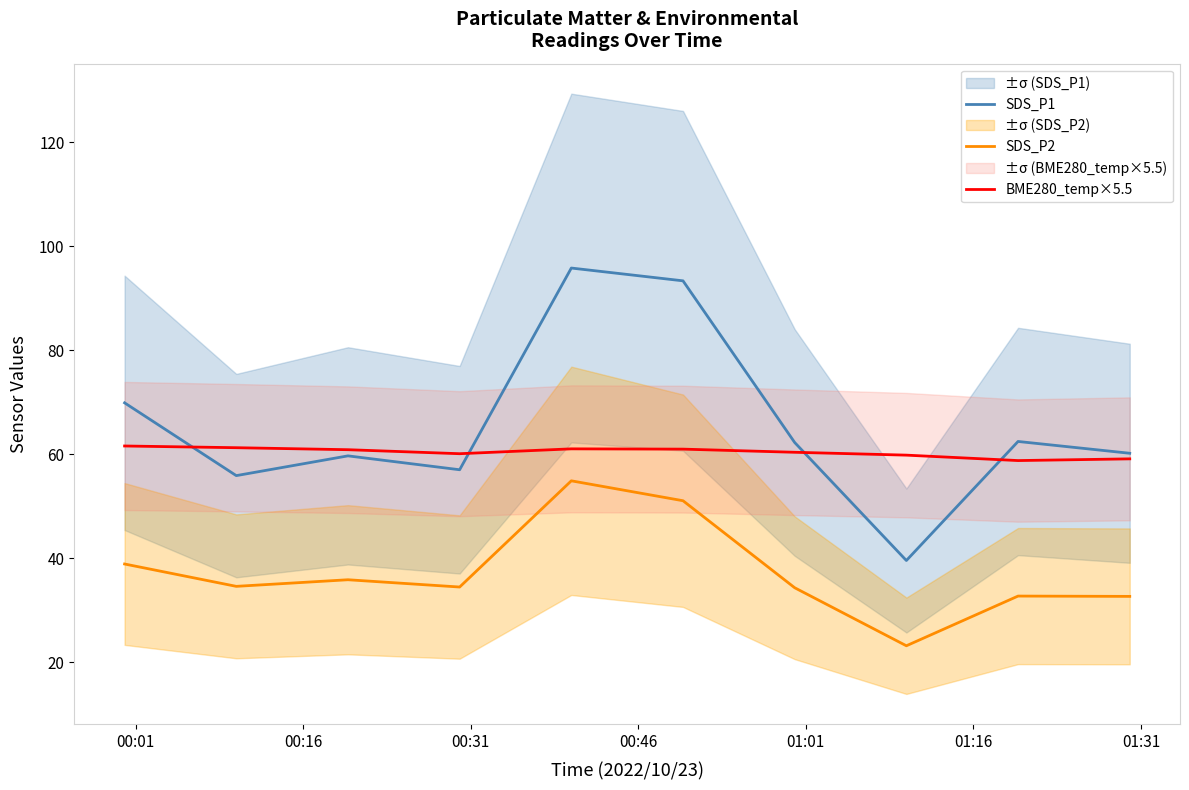

True or false: BME280_temp×5.5 and SDS_P2 intersect in this chart.

False